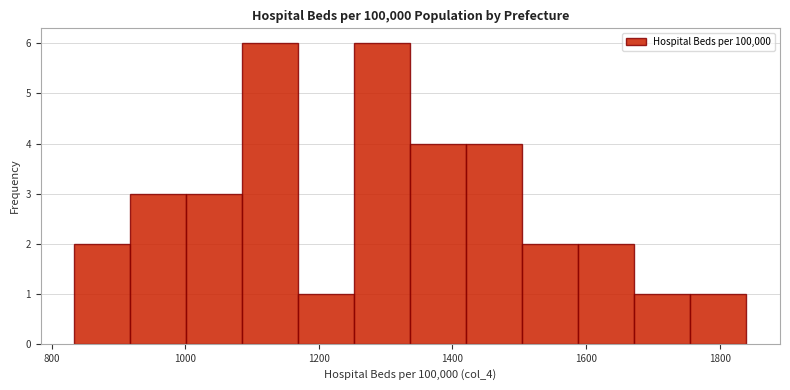

Reading left to right, transcribe this chart: for each bar, give the range it covers on the x-axis and its height. Neither the bar edges nor the heights are printed on the chart, so give them approximately, as read against the axes.

840 to 920: 2
920 to 1000: 3
1000 to 1080: 3
1080 to 1160: 6
1160 to 1260: 1
1260 to 1340: 6
1340 to 1420: 4
1420 to 1500: 4
1500 to 1580: 2
1580 to 1680: 2
1680 to 1760: 1
1760 to 1840: 1